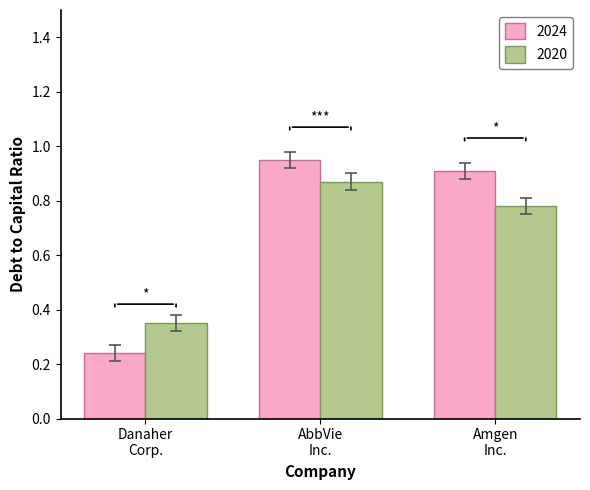

At how many categories does at least one series exceed 0?

3